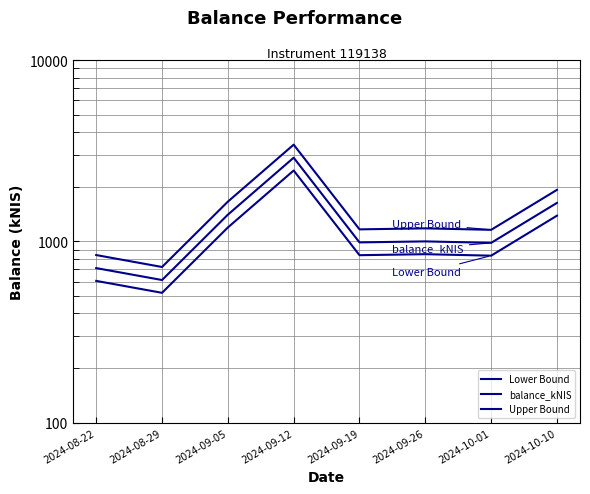

True or false: Upper Bound and balance_kNIS cross at least once.

False